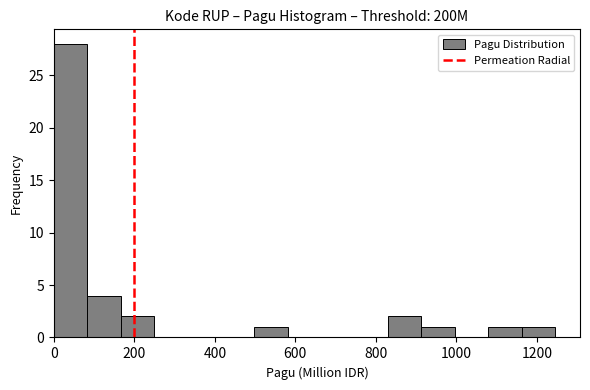

Reading left to right, list every bar in this chart as the range it spans on the x-axis followed by its height. Neither the bar edges nor the heights are printed on the chart, so give them approximately, as read against the axes.

0 to 80: 28
80 to 160: 4
160 to 240: 2
240 to 340: 0
340 to 420: 0
420 to 500: 0
500 to 580: 1
580 to 660: 0
660 to 740: 0
740 to 840: 0
840 to 920: 2
920 to 1000: 1
1000 to 1080: 0
1080 to 1160: 1
1160 to 1240: 1